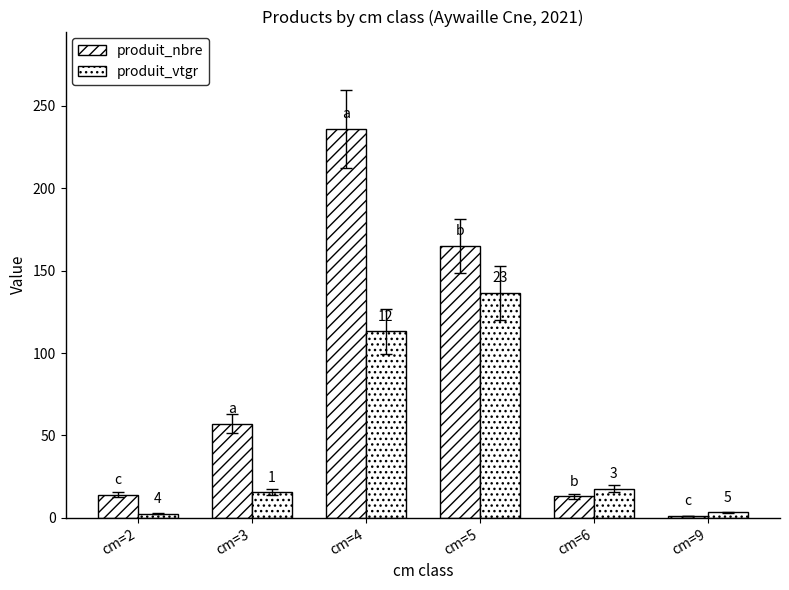

Are the bars horizontal?

No